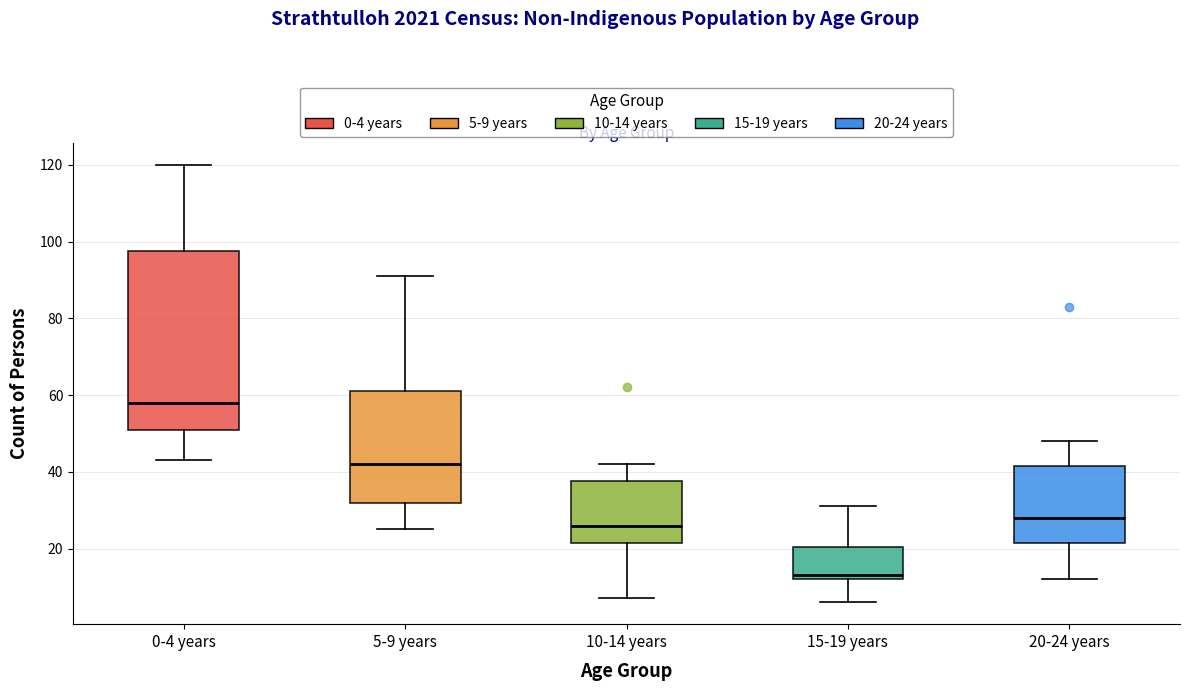

Reading left to right, read every box against the y-axis: the position of its median line, the range the box covers, and the ends of its whiskers. The values are not printed on the chart, so give them approximately, as read against the axis.

0-4 years: median 58, box 52 to 98, whiskers 44 to 120
5-9 years: median 42, box 32 to 62, whiskers 26 to 92
10-14 years: median 26, box 22 to 38, whiskers 8 to 42
15-19 years: median 14, box 12 to 20, whiskers 6 to 32
20-24 years: median 28, box 22 to 42, whiskers 12 to 48